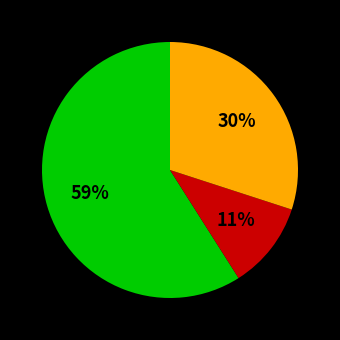

To the nearest percent, what is the difference between the largest and smallest slice percentages?

48%